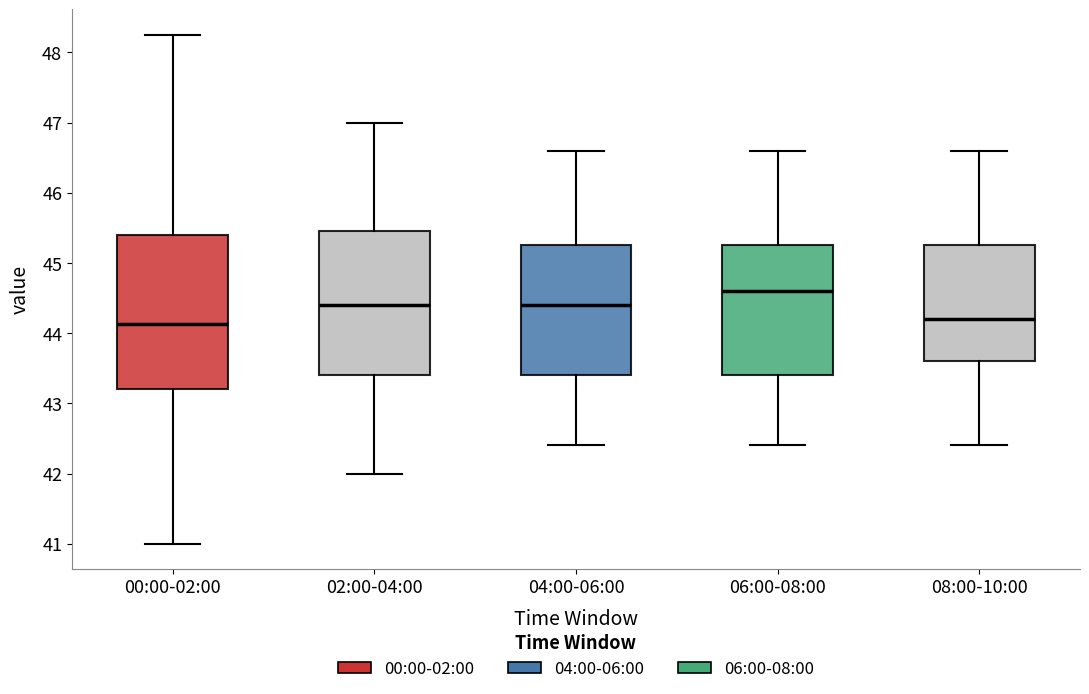

Reading left to right, read every box against the y-axis: the position of its median line, the range the box covers, and the ends of its whiskers. The values are not printed on the chart, so give them approximately, as read against the axis.

00:00-02:00: median 44.1, box 43.2 to 45.4, whiskers 41.0 to 48.3
02:00-04:00: median 44.4, box 43.4 to 45.5, whiskers 42.0 to 47.0
04:00-06:00: median 44.4, box 43.4 to 45.3, whiskers 42.4 to 46.6
06:00-08:00: median 44.6, box 43.4 to 45.3, whiskers 42.4 to 46.6
08:00-10:00: median 44.2, box 43.6 to 45.3, whiskers 42.4 to 46.6